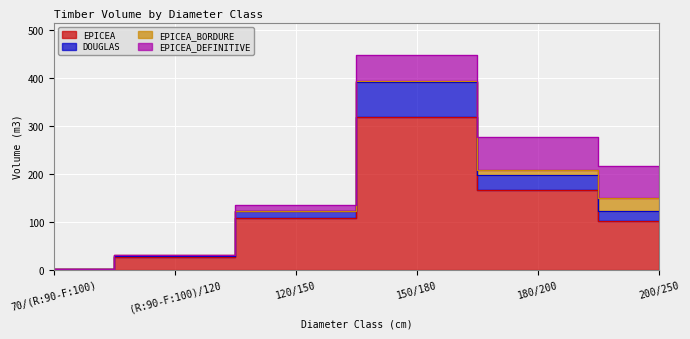

What is the difference between the highest and lowest values at 150/180?

73.2